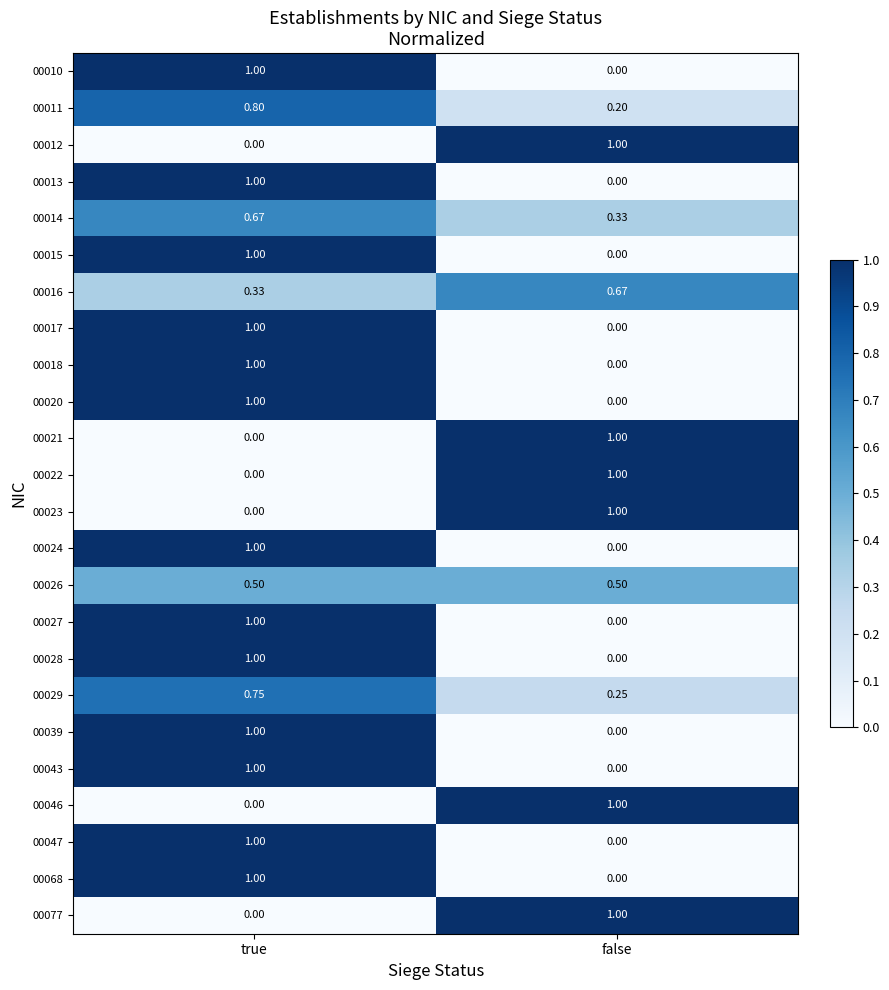

At which label does 00016 reach its peak?

false